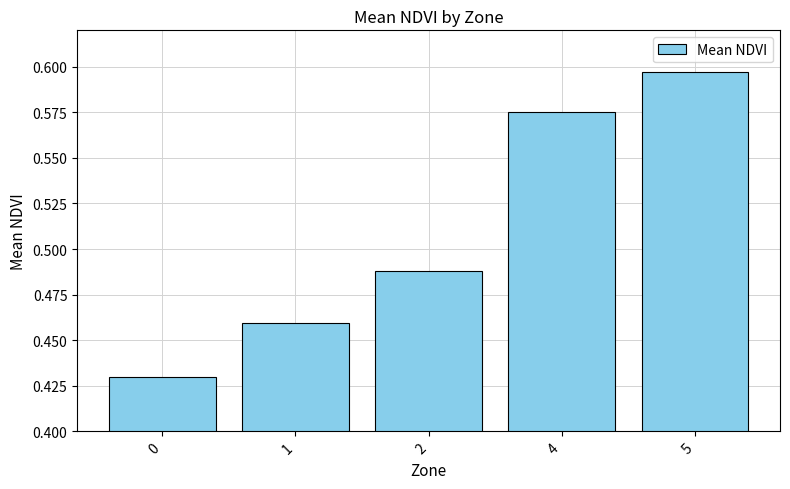

Rank the categories by value from highest to lowest.

5, 4, 2, 1, 0